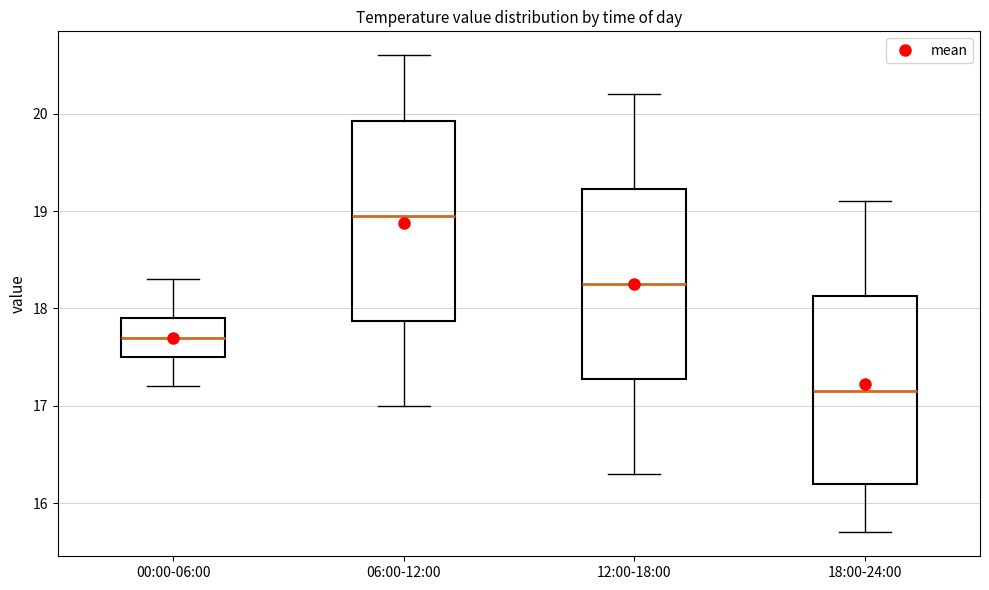

Reading left to right, transcribe this box plot: for each box, give where its median line is, the range the box spans, and where its two whiskers end, as read against the y-axis. The values are not printed on the chart, so give them approximately, as read against the axis.

00:00-06:00: median 17.7, box 17.5 to 17.9, whiskers 17.2 to 18.3
06:00-12:00: median 19.0, box 17.9 to 19.9, whiskers 17.0 to 20.6
12:00-18:00: median 18.3, box 17.3 to 19.2, whiskers 16.3 to 20.2
18:00-24:00: median 17.2, box 16.2 to 18.1, whiskers 15.7 to 19.1